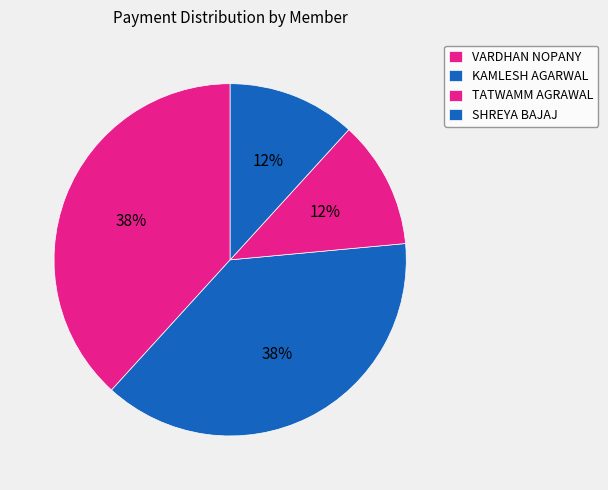

What portion of the pie excludes VARDHAN NOPANY?

61.8%